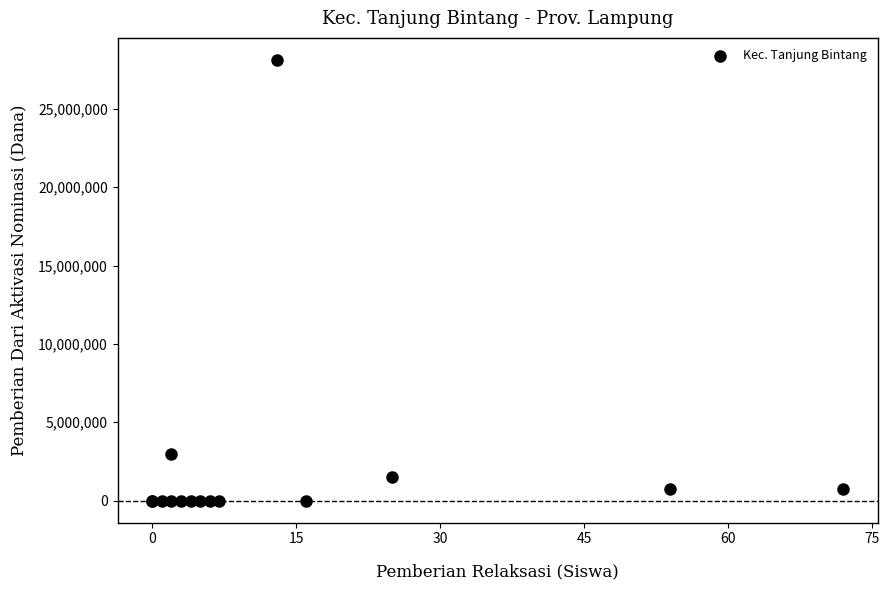

What Y value in the scatter plot is closest to 14062500?

3000000